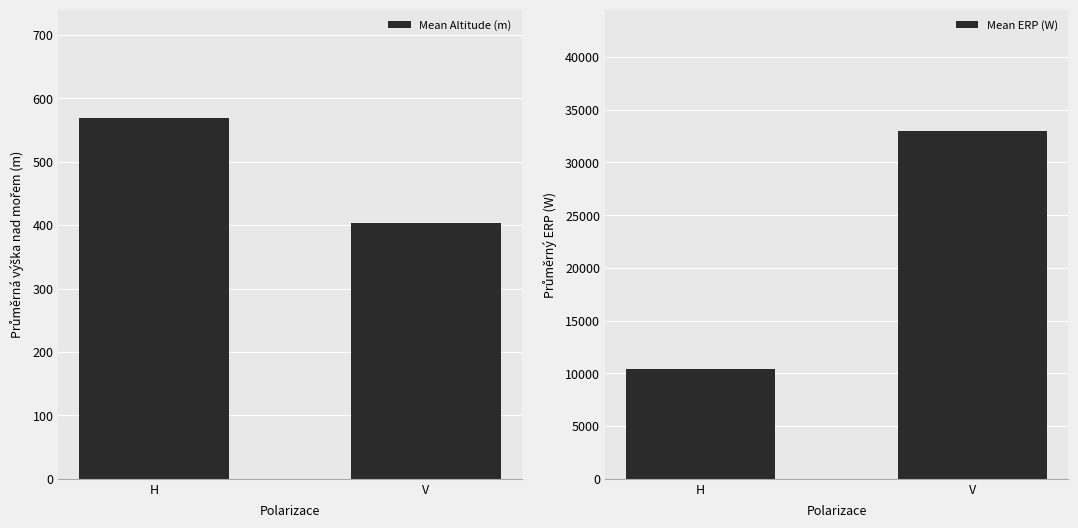

What is the difference between the maximum and minimum values in the Mean ERP (W) series?

22572.2